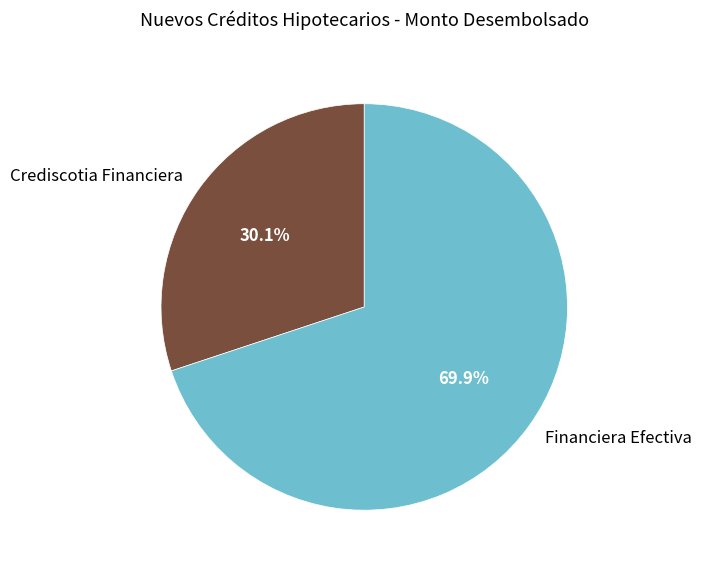

To the nearest percent, what percentage of the pie is Crediscotia Financiera?

30%